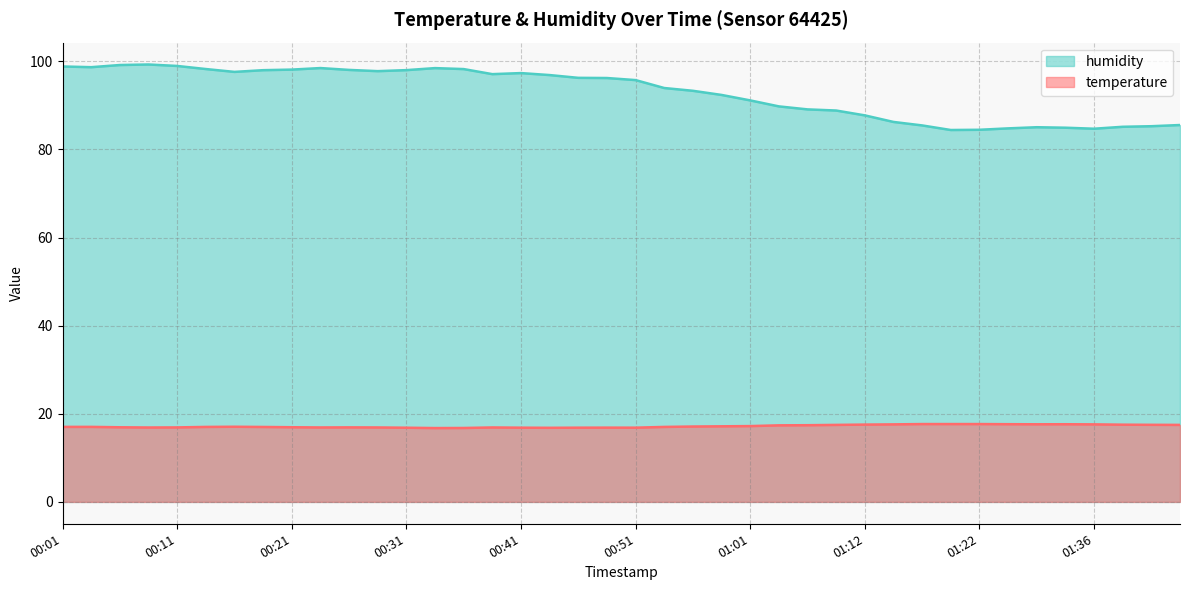

At which category is the sum across all series the highest?

00:08